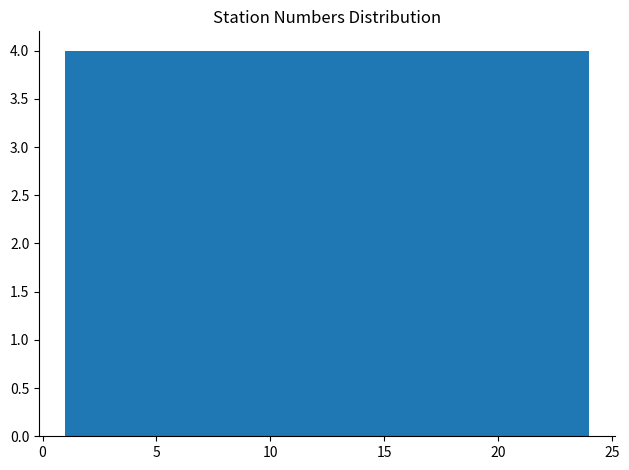

Reading left to right, transcribe this chart: for each bar, give the range it covers on the x-axis and its height. Neither the bar edges nor the heights are printed on the chart, so give them approximately, as read against the axes.

1.0 to 5.0: 4
5.0 to 8.5: 4
8.5 to 12.5: 4
12.5 to 16.5: 4
16.5 to 20.0: 4
20.0 to 24.0: 4